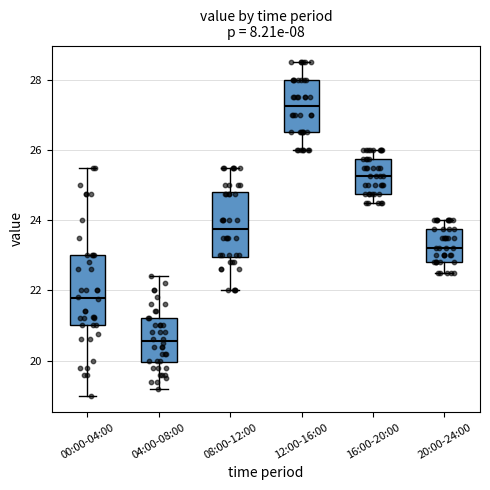

Reading left to right, read every box against the y-axis: the position of its median line, the range the box covers, and the ends of its whiskers. The values are not printed on the chart, so give them approximately, as read against the axis.

00:00-04:00: median 21.8, box 21.0 to 23.0, whiskers 19.0 to 25.6
04:00-08:00: median 20.6, box 20.0 to 21.2, whiskers 19.2 to 22.4
08:00-12:00: median 23.8, box 23.0 to 24.8, whiskers 22.0 to 25.6
12:00-16:00: median 27.2, box 26.6 to 28.0, whiskers 26.0 to 28.6
16:00-20:00: median 25.2, box 24.8 to 25.8, whiskers 24.6 to 26.0
20:00-24:00: median 23.2, box 22.8 to 23.8, whiskers 22.6 to 24.0